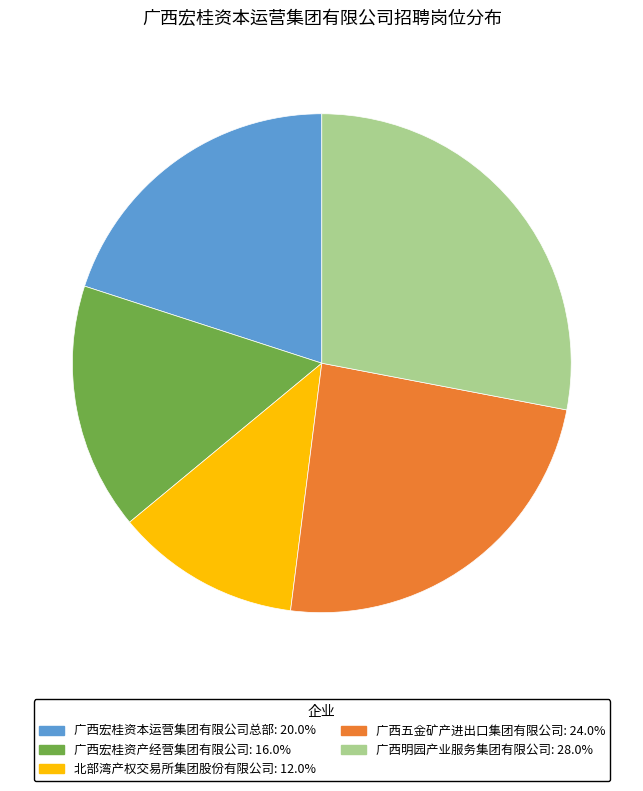

What is the largest slice in the pie chart?

广西明园产业服务集团有限公司